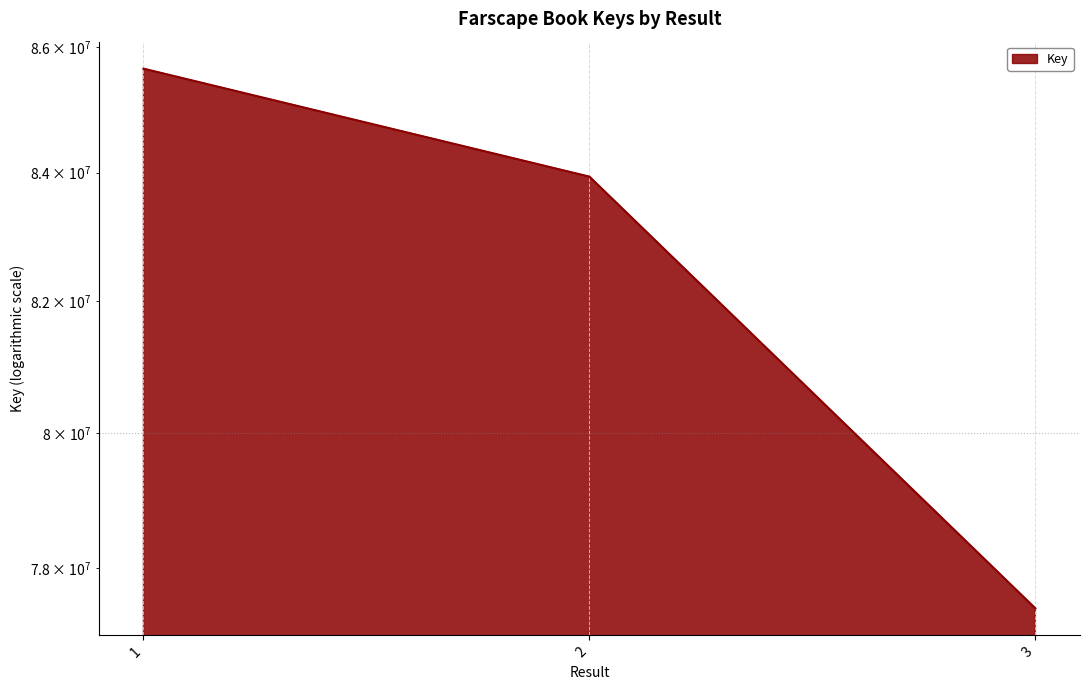

Count the number of data series in this chart.

1